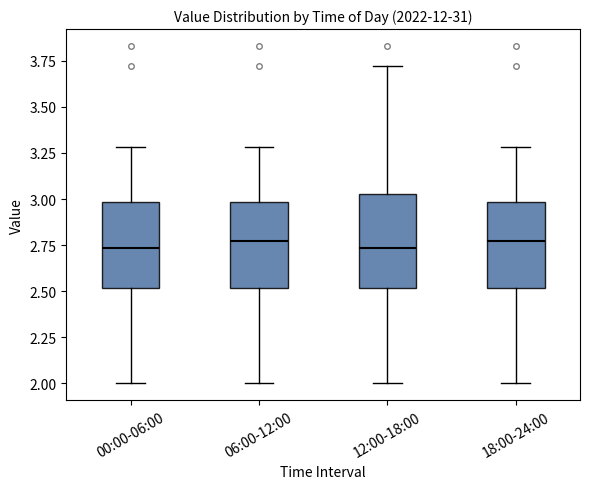

Where is the upper edge of the box for 12:00-18:00 on the y-axis? The values are not printed on the chart, so give them approximately, as read against the axis.

3.05